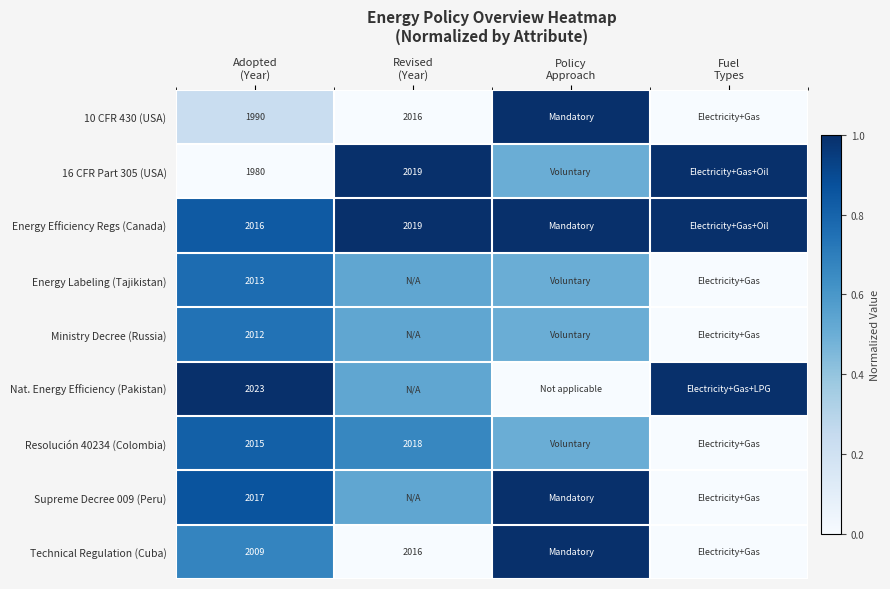

The Technical Regulation (Cuba) series shows 1.6 at Policy Approach. True or false?

False